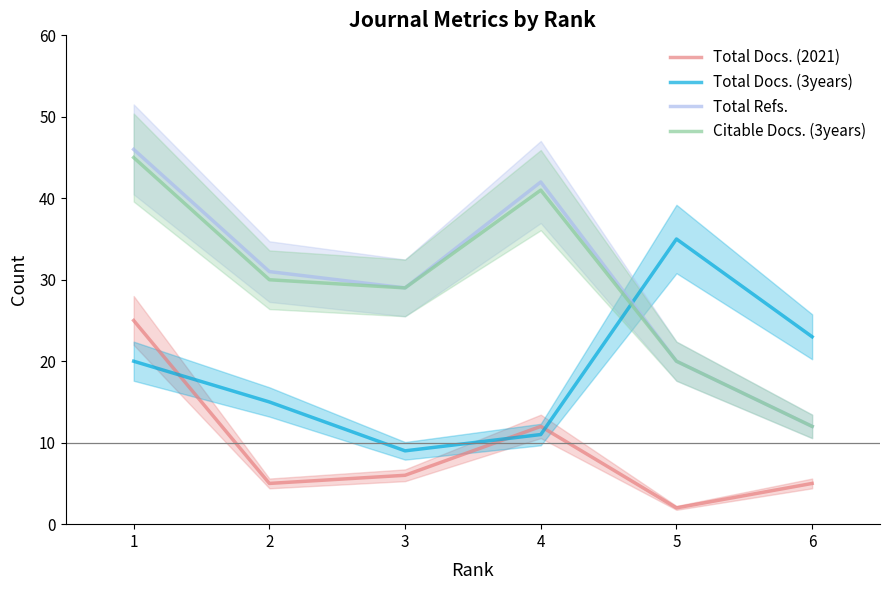

Does the chart display data point markers on the line(s)?

No